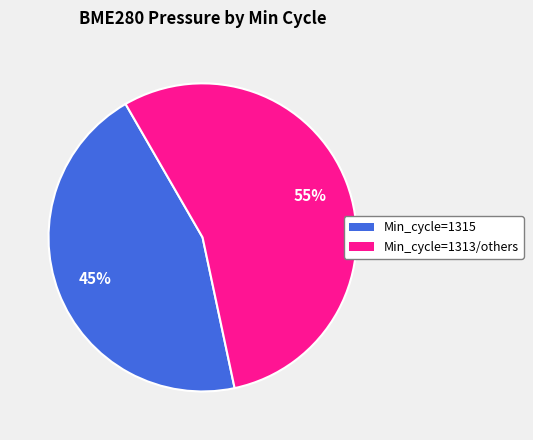

Is there a majority slice in this chart?

Yes